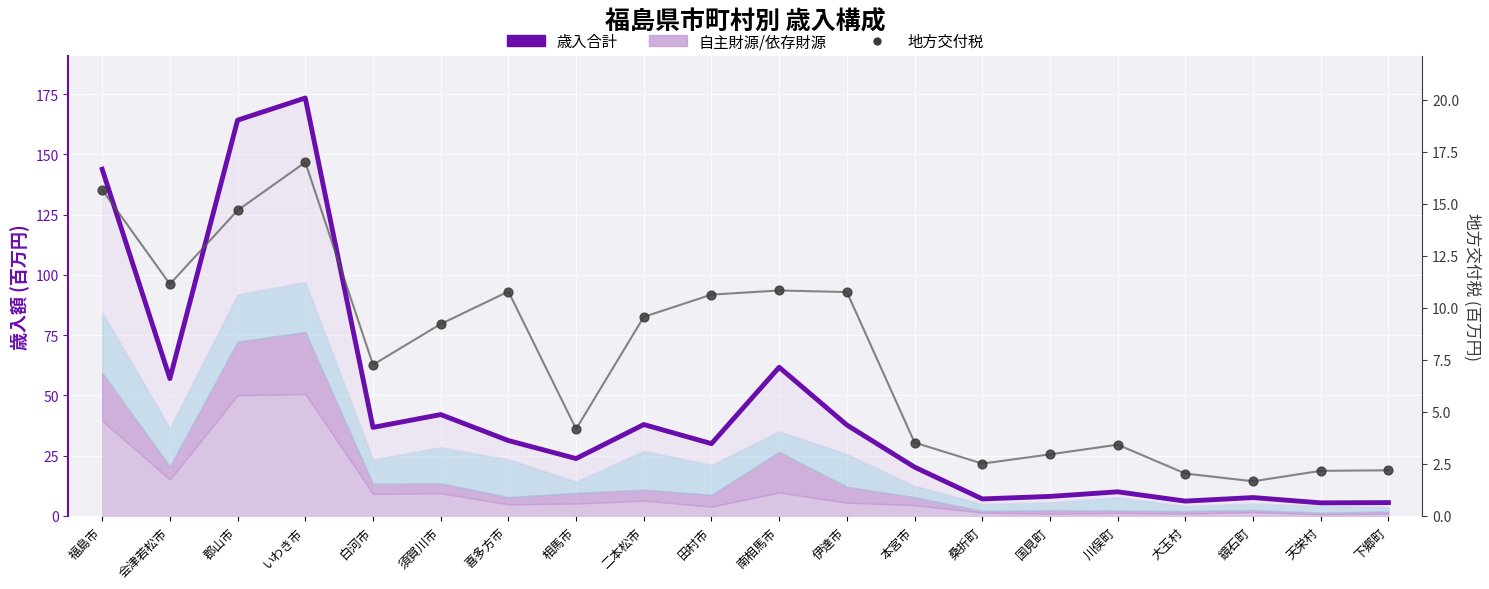

Which series contains the lowest Y value?

地方交付税(線)